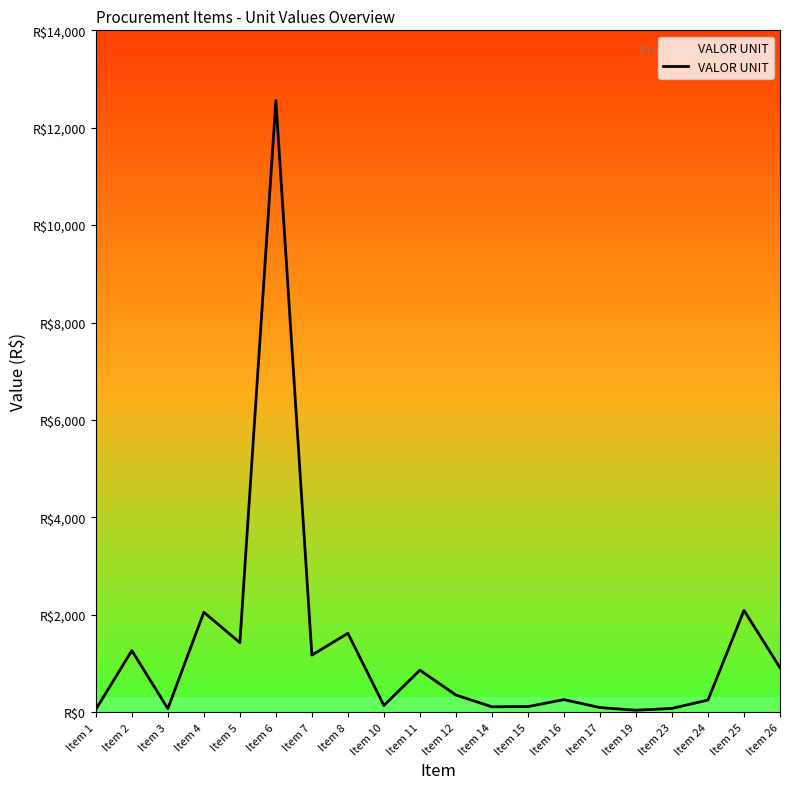

What is the average value?

1274.0